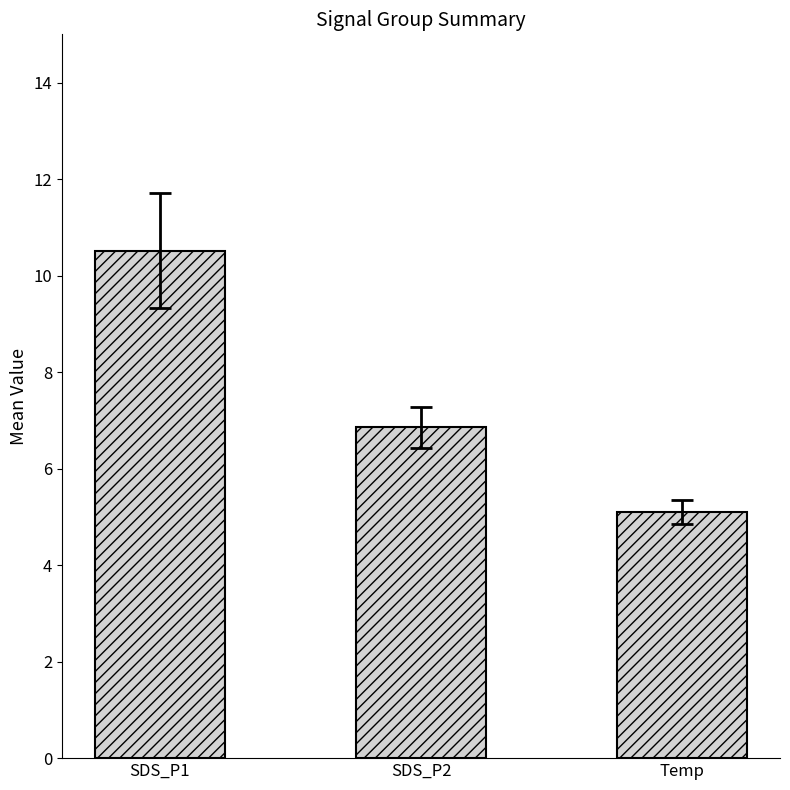

What is the sum of the values at SDS_P2 and Temp?

11.9